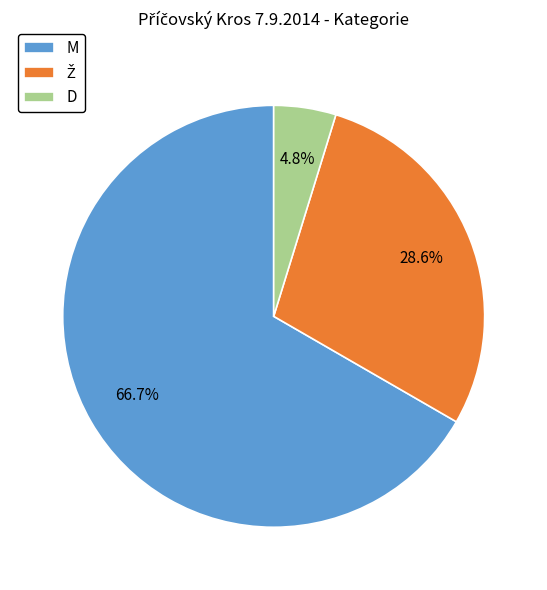

Is there a majority slice in this chart?

Yes